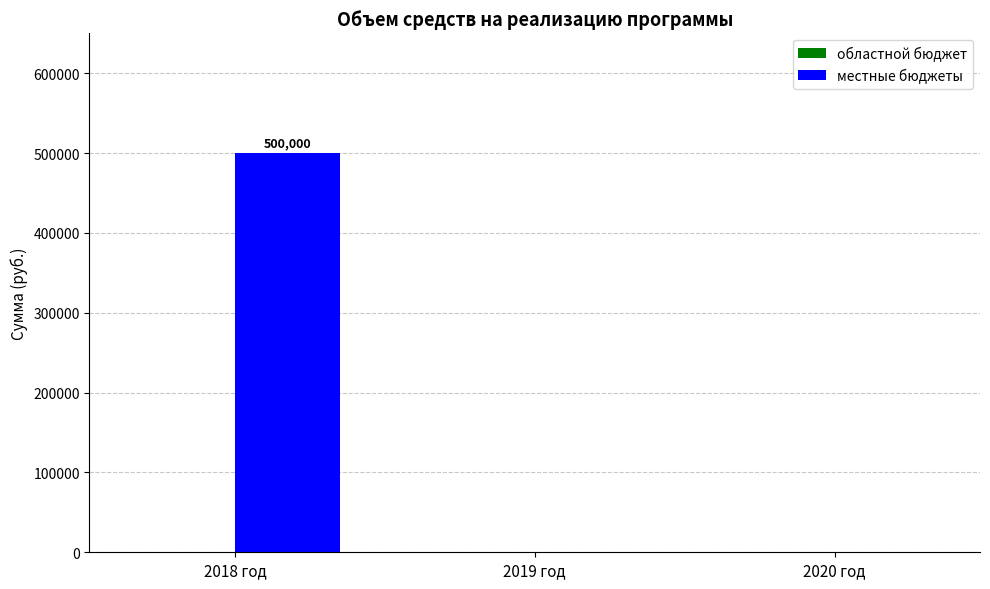

Is it true that the value at 2018 год is 808674?

False